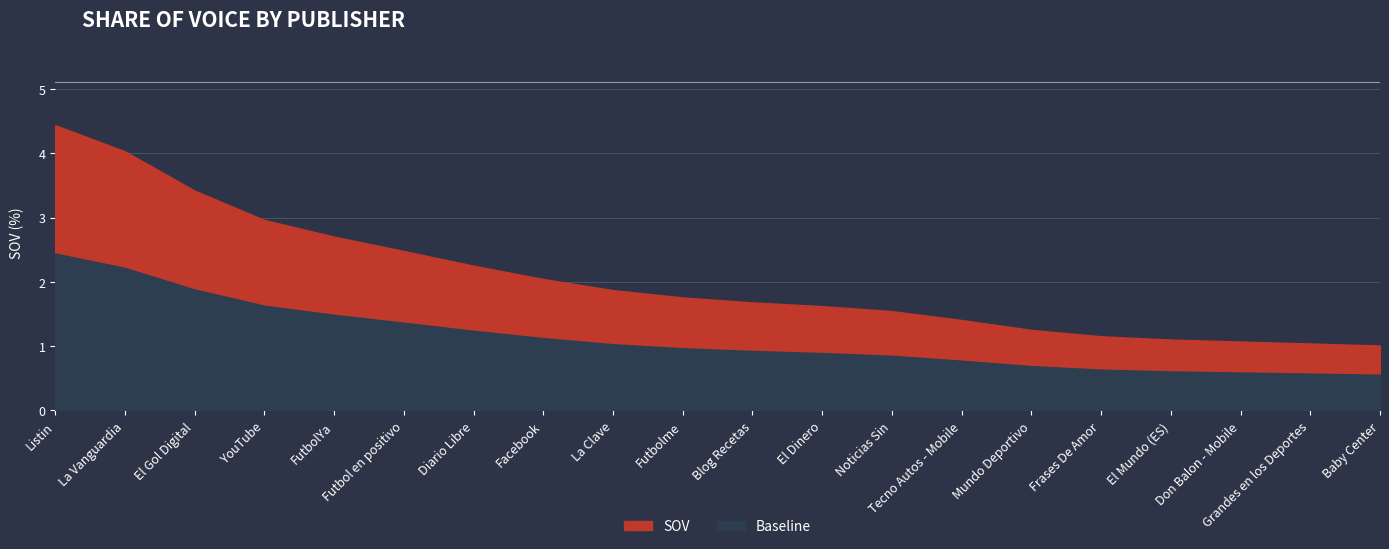

Where does the data first go above 1?

Listin